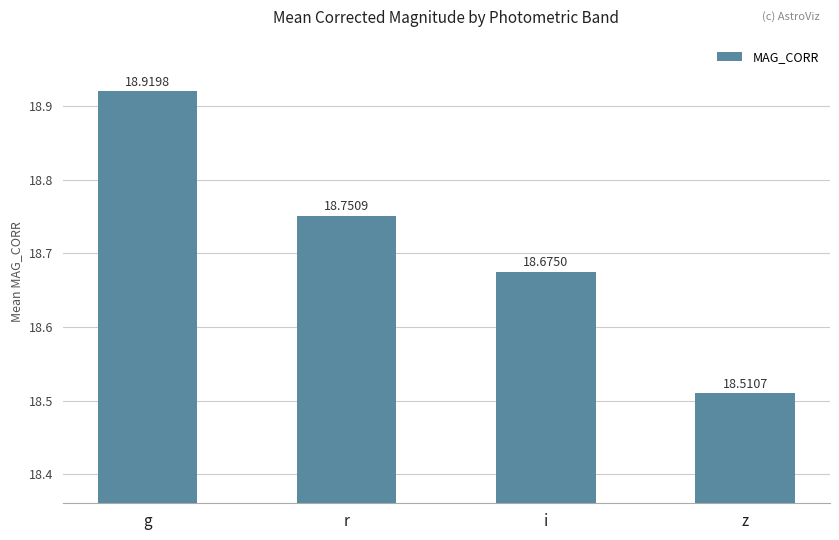

What is the difference between the values at g and r?

0.2